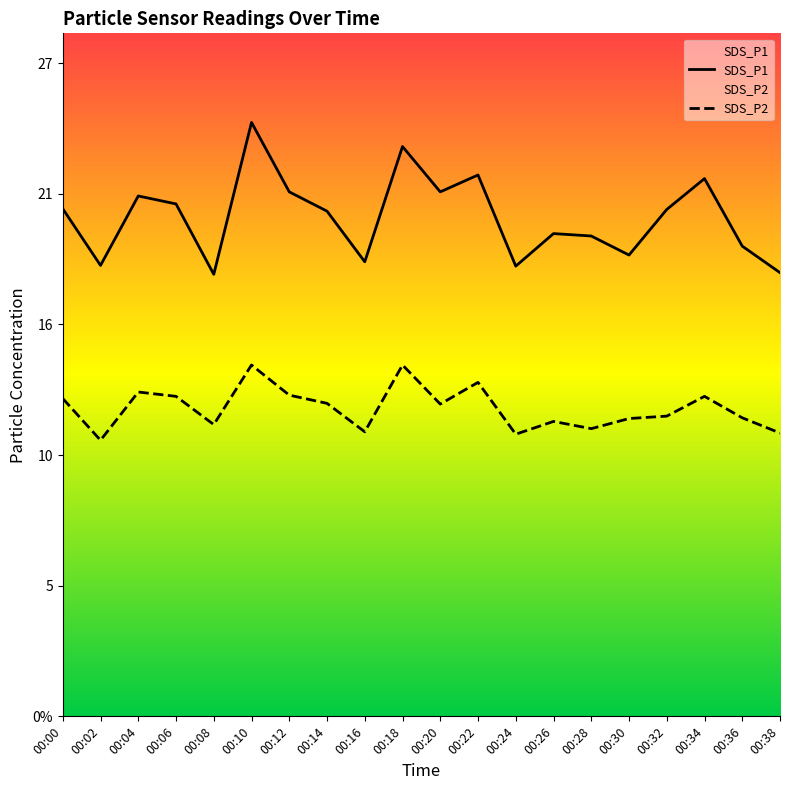

True or false: SDS_P1 and SDS_P2 intersect in this chart.

False